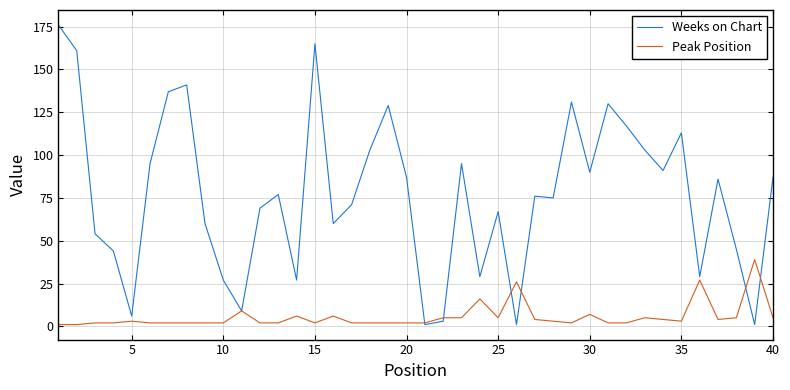

True or false: Peak Position has more than 0 interior local peaks.

True